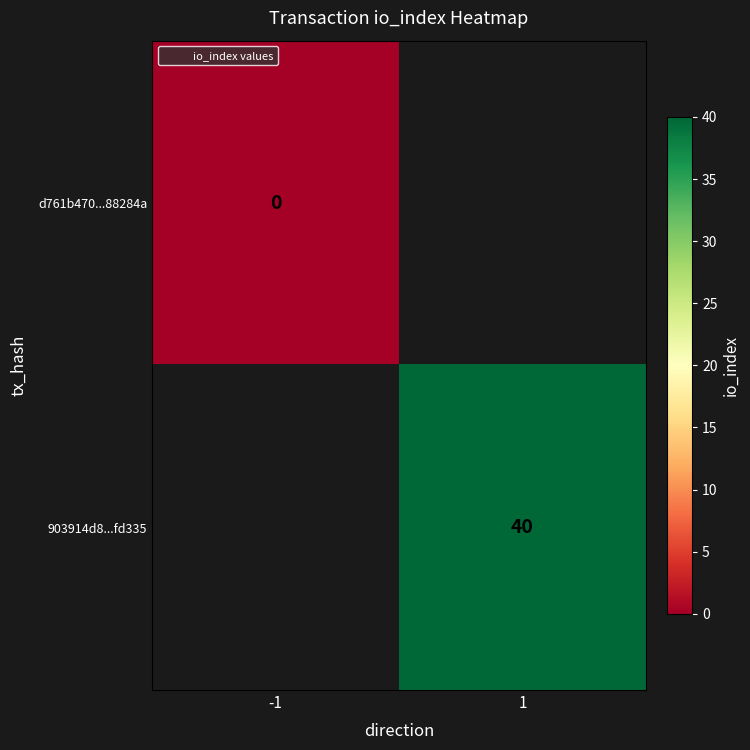

Count the number of categories in the chart.

2